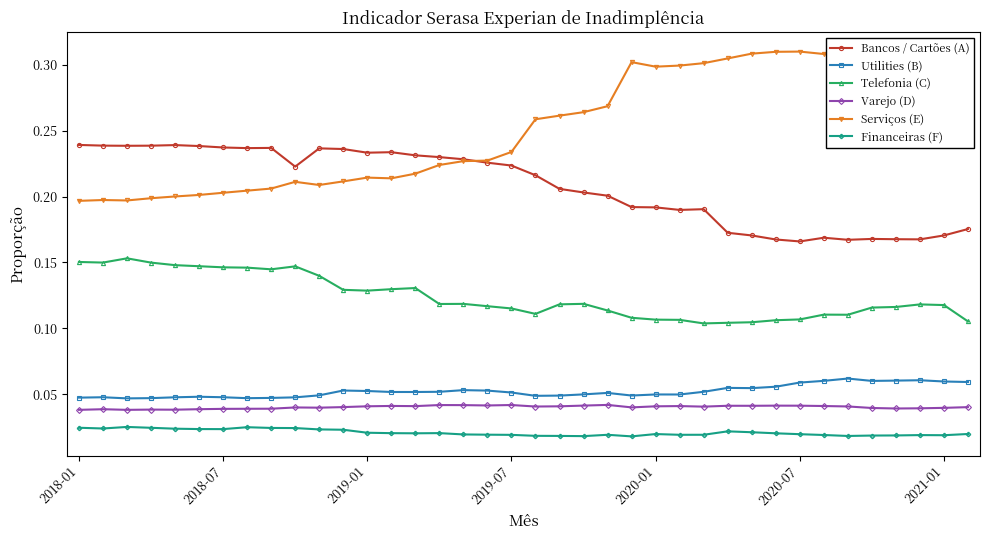

True or false: Bancos / Cartões (A) has more than 1 interior local peaks.

True